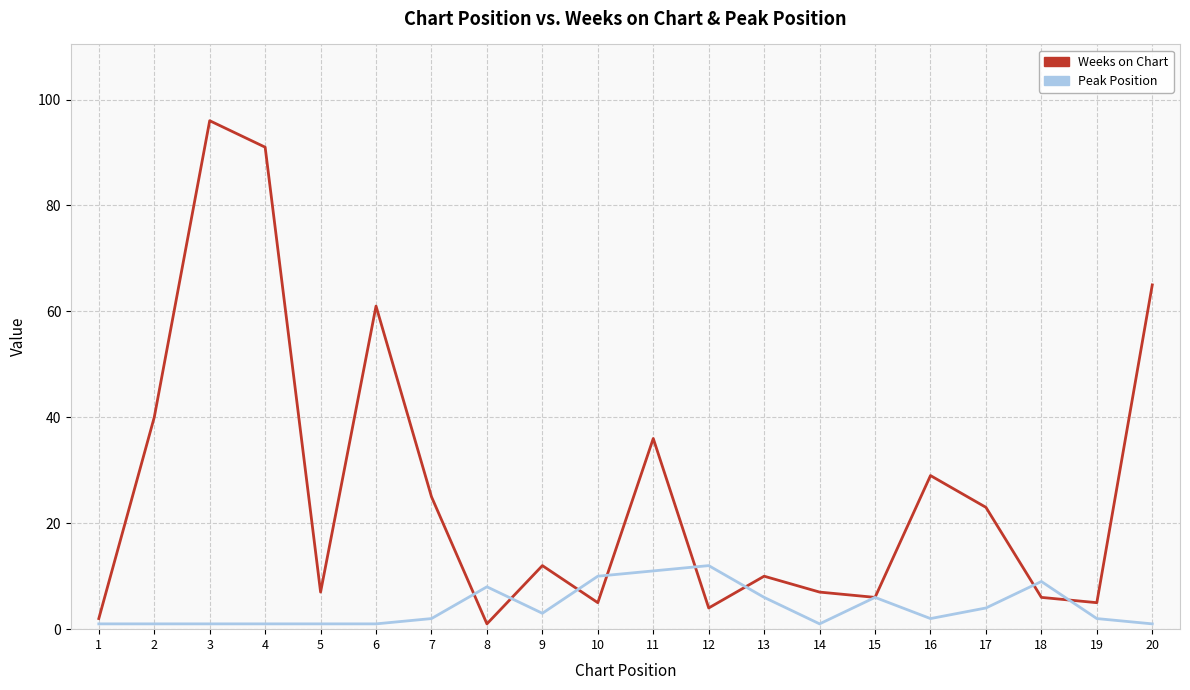

List the series in order of their overall mean, lowest first.

Peak Position, Weeks on Chart